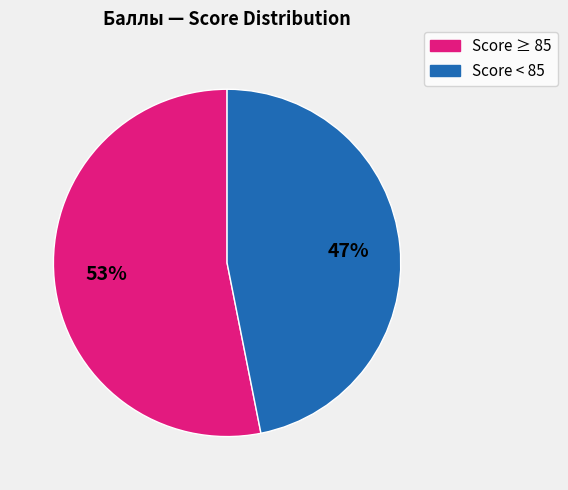

To the nearest percent, what is the difference between the largest and smallest slice percentages?

6%